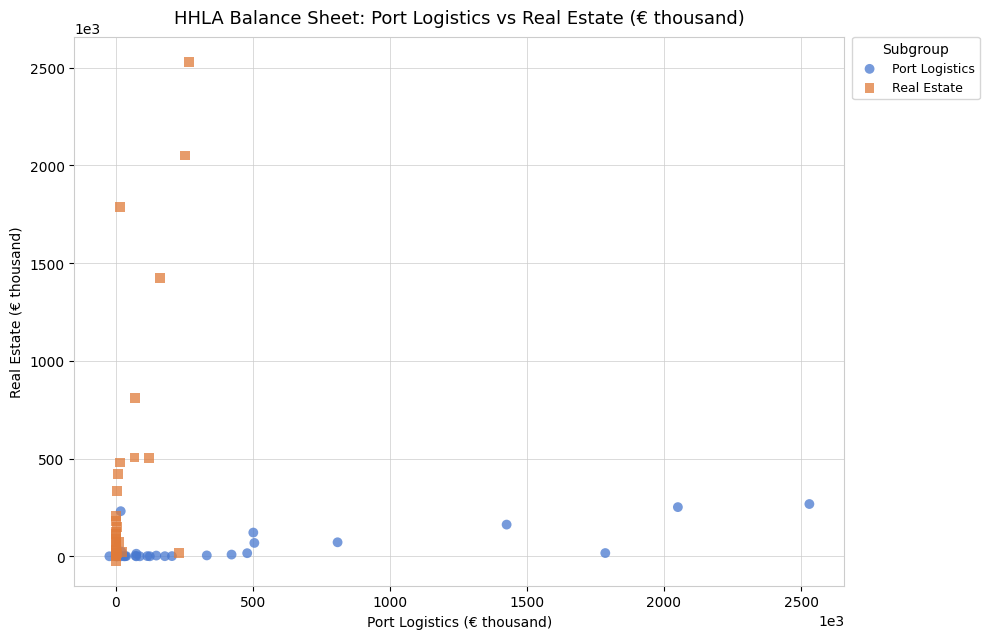

Which series reaches the maximum Y coordinate?

Real Estate